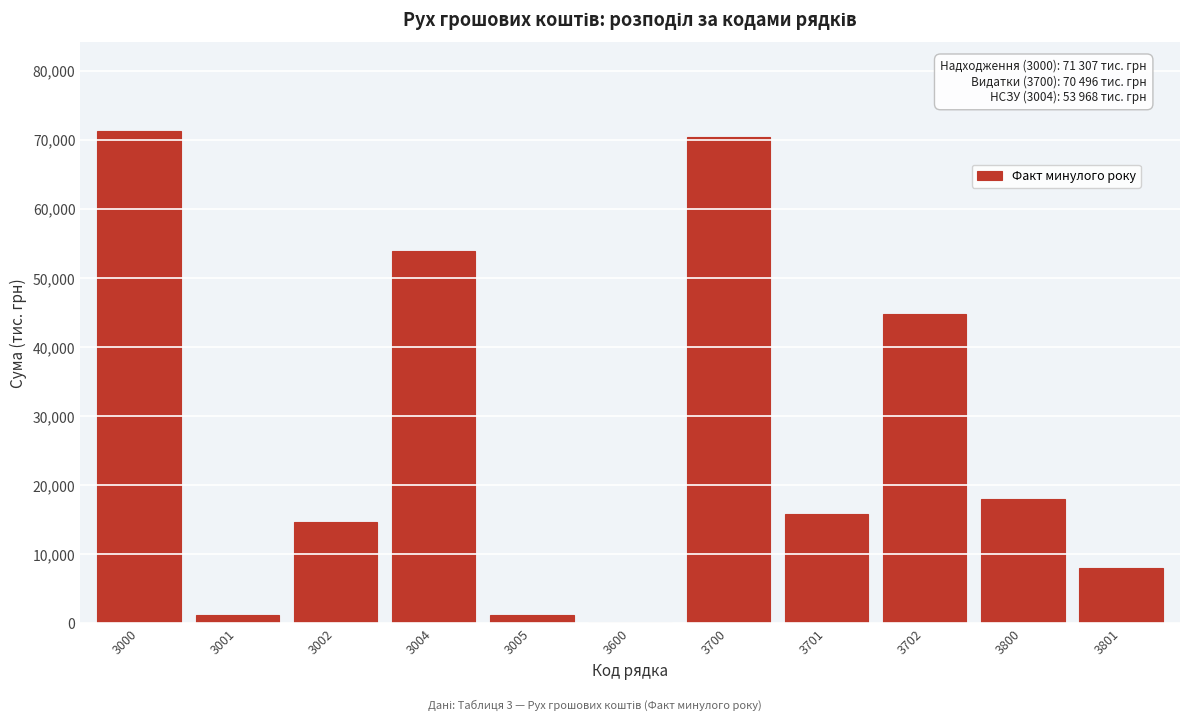

What is the change in value from 3002 to 3004?

+39207.2